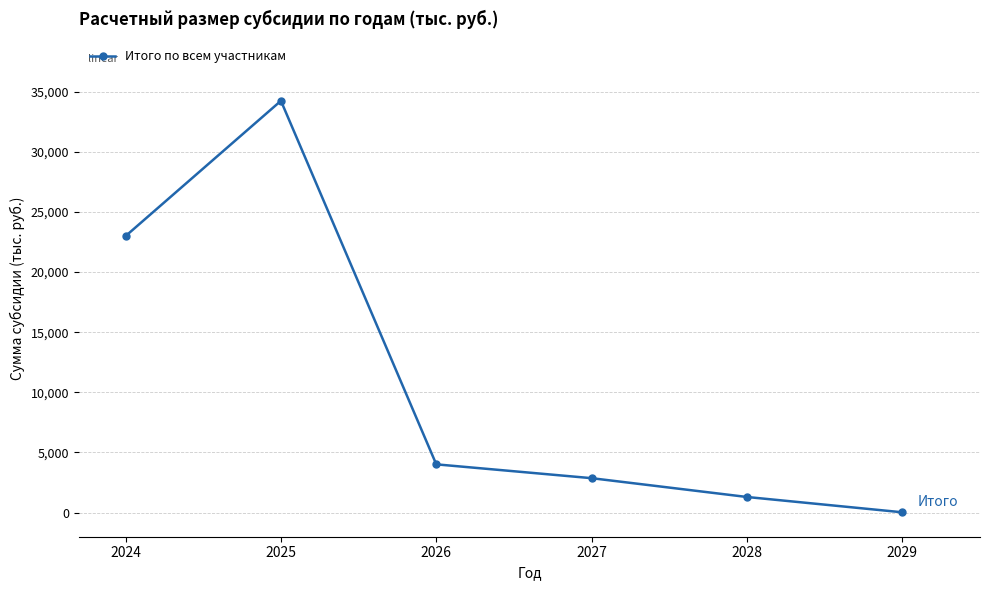

The chart shows a value of 4015.5 at 2026. True or false?

True